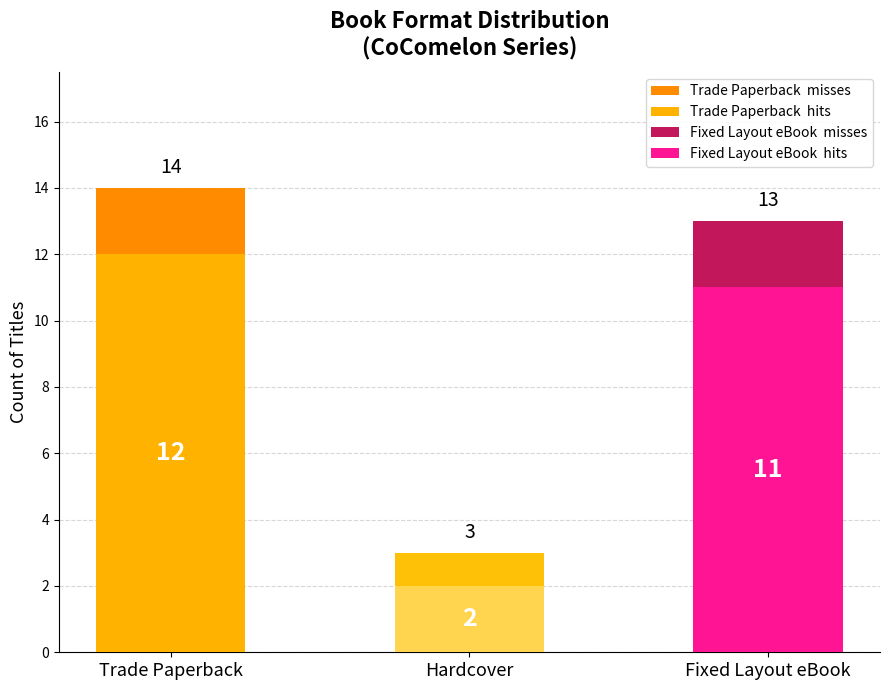

True or false: misses has a value of 2 at Trade Paperback.

True